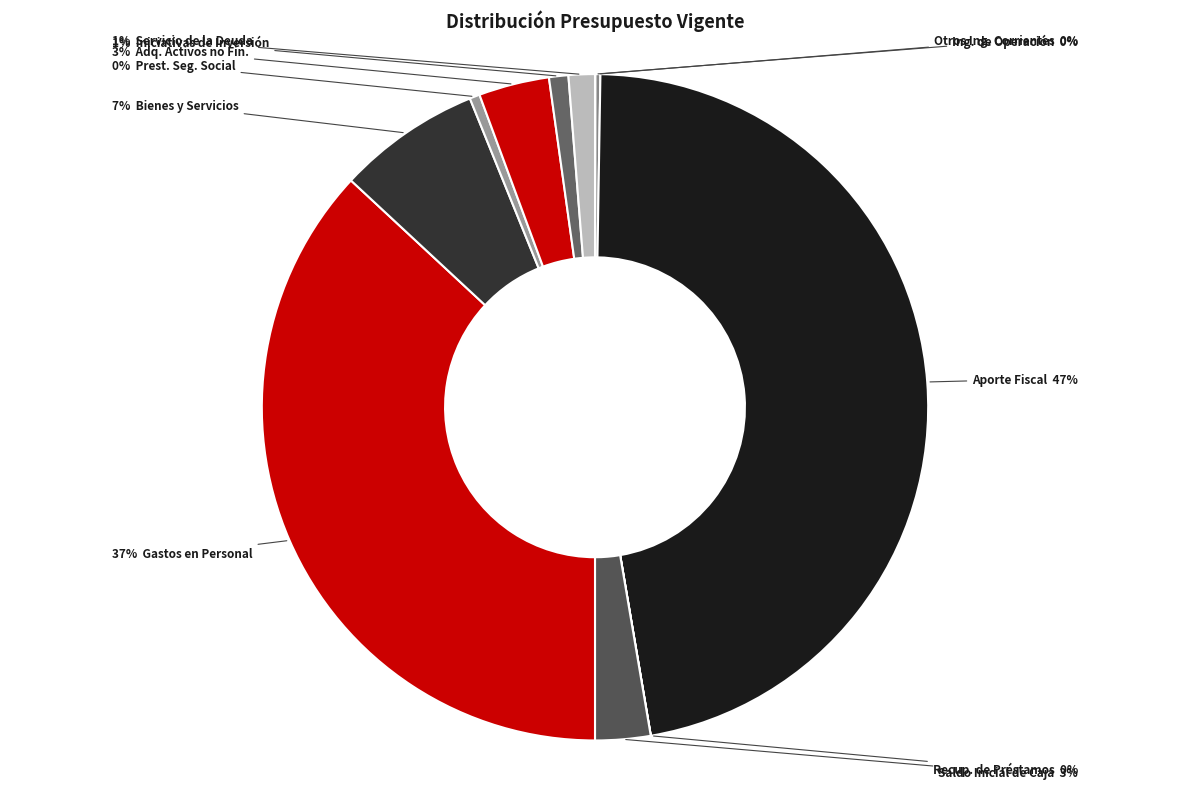

How many segments does this pie chart have?

11